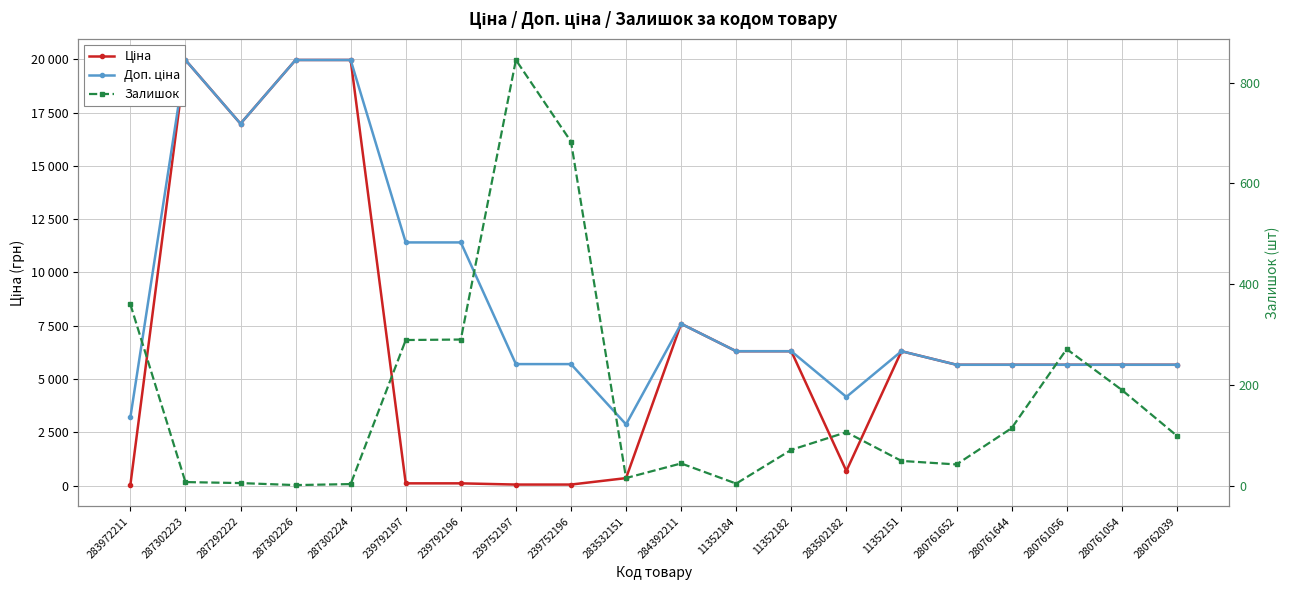

At which label is Доп. ціна closest to 11421?

239792197